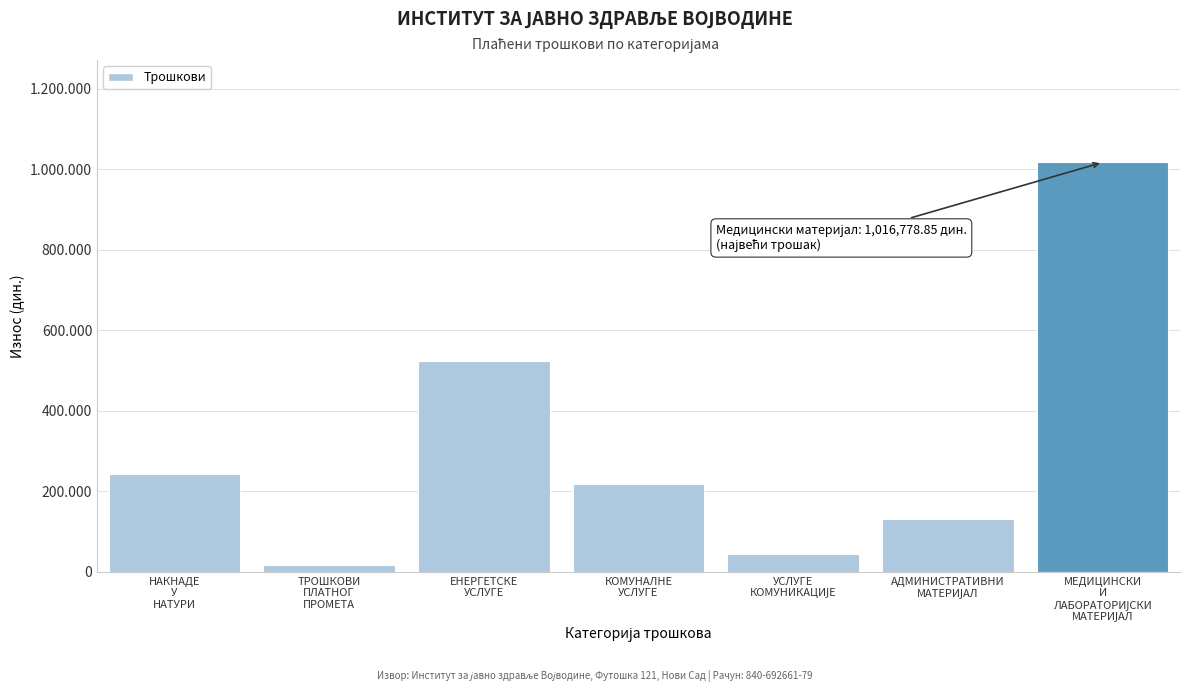

Does the chart contain any negative values?

No